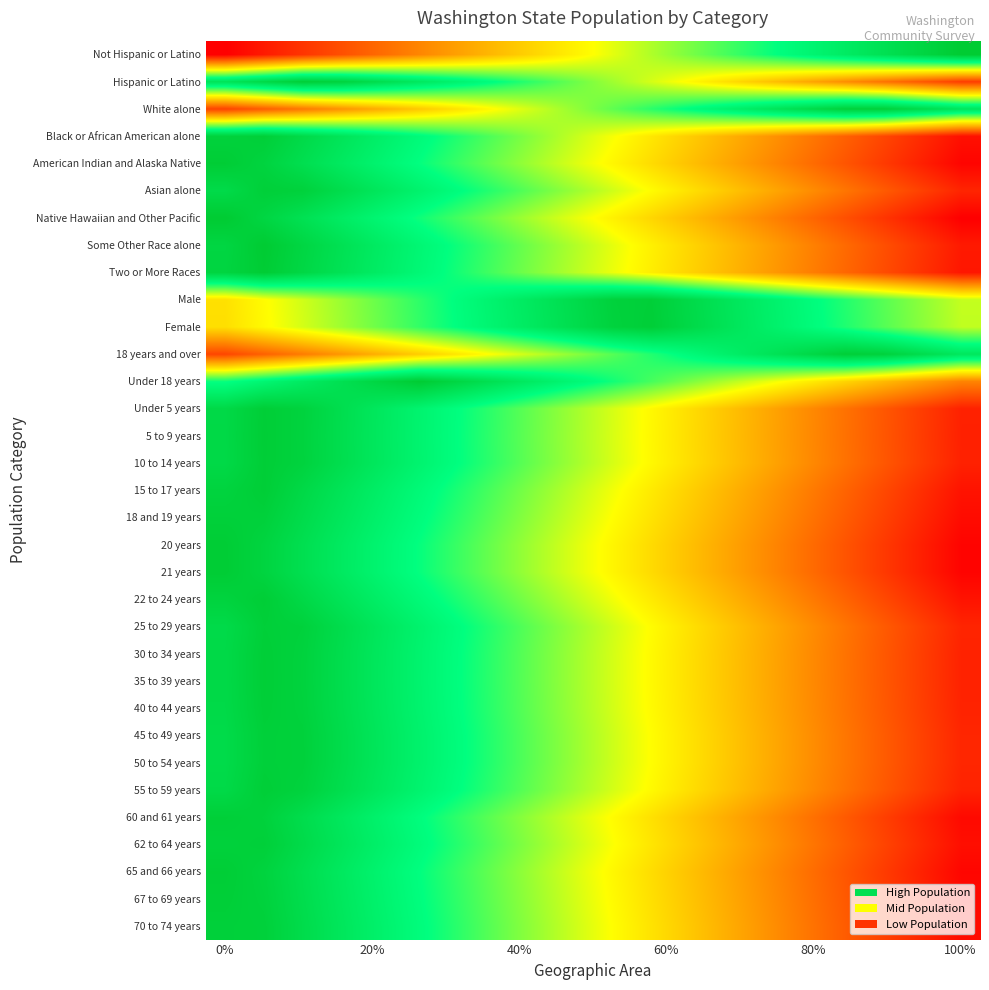

Reading left to right, extract all data points from this chart.

Not Hispanic or Latino: 0.0	0.1	0.1	0.2	0.2	0.3	0.3	0.4	0.4	0.5	0.5	0.6	0.6	0.7	0.7	0.8	0.8	0.9	0.9	1.0
Hispanic or Latino: 0.9	0.9	1.0	1.0	0.9	0.9	0.8	0.8	0.7	0.6	0.6	0.5	0.5	0.4	0.4	0.3	0.3	0.2	0.2	0.1
White alone: 0.1	0.2	0.2	0.3	0.3	0.4	0.4	0.5	0.6	0.6	0.7	0.7	0.8	0.8	0.9	0.9	1.0	1.0	0.9	0.9
Black or African American alone: 1.0	1.0	0.9	0.9	0.8	0.8	0.7	0.7	0.6	0.6	0.5	0.5	0.4	0.3	0.3	0.2	0.2	0.1	0.1	0.0
American Indian and Alaska Native: 1.0	1.0	0.9	0.9	0.8	0.7	0.7	0.6	0.6	0.5	0.5	0.4	0.4	0.3	0.3	0.2	0.2	0.1	0.1	0.0
Asian alone: 0.9	1.0	1.0	0.9	0.9	0.8	0.8	0.7	0.7	0.6	0.5	0.5	0.4	0.4	0.3	0.3	0.2	0.2	0.1	0.1
Native Hawaiian and Other Pacific: 1.0	0.9	0.9	0.8	0.8	0.7	0.7	0.6	0.6	0.5	0.5	0.4	0.4	0.3	0.3	0.2	0.2	0.1	0.1	0.0
Some Other Race alone: 0.9	1.0	0.9	0.9	0.8	0.8	0.7	0.7	0.6	0.6	0.5	0.5	0.4	0.4	0.3	0.3	0.2	0.2	0.1	0.1
Two or More Races: 1.0	1.0	0.9	0.9	0.8	0.8	0.7	0.7	0.6	0.6	0.5	0.5	0.4	0.4	0.3	0.3	0.2	0.2	0.1	0.0
Male: 0.4	0.5	0.5	0.6	0.7	0.7	0.8	0.8	0.9	0.9	1.0	1.0	0.9	0.9	0.8	0.8	0.7	0.7	0.6	0.6
Female: 0.4	0.5	0.5	0.6	0.6	0.7	0.8	0.8	0.9	0.9	1.0	1.0	0.9	0.9	0.8	0.8	0.7	0.7	0.6	0.6
18 years and over: 0.1	0.2	0.2	0.3	0.3	0.4	0.5	0.5	0.6	0.6	0.7	0.7	0.8	0.8	0.9	0.9	1.0	1.0	0.9	0.9
Under 18 years: 0.7	0.8	0.8	0.9	1.0	1.0	0.9	0.9	0.8	0.8	0.7	0.7	0.6	0.6	0.5	0.5	0.4	0.4	0.3	0.3
Under 5 years: 0.9	1.0	1.0	0.9	0.9	0.8	0.8	0.7	0.6	0.6	0.5	0.5	0.4	0.4	0.3	0.3	0.2	0.2	0.1	0.1
5 to 9 years: 0.9	1.0	1.0	0.9	0.9	0.8	0.7	0.7	0.6	0.6	0.5	0.5	0.4	0.4	0.3	0.3	0.2	0.2	0.1	0.1
10 to 14 years: 0.9	1.0	1.0	0.9	0.9	0.8	0.8	0.7	0.6	0.6	0.5	0.5	0.4	0.4	0.3	0.3	0.2	0.2	0.1	0.1
15 to 17 years: 1.0	1.0	0.9	0.9	0.8	0.8	0.7	0.7	0.6	0.6	0.5	0.5	0.4	0.4	0.3	0.2	0.2	0.1	0.1	0.0
18 and 19 years: 1.0	1.0	0.9	0.9	0.8	0.8	0.7	0.7	0.6	0.6	0.5	0.4	0.4	0.3	0.3	0.2	0.2	0.1	0.1	0.0
20 years: 1.0	1.0	0.9	0.9	0.8	0.7	0.7	0.6	0.6	0.5	0.5	0.4	0.4	0.3	0.3	0.2	0.2	0.1	0.1	0.0
21 years: 1.0	1.0	0.9	0.9	0.8	0.7	0.7	0.6	0.6	0.5	0.5	0.4	0.4	0.3	0.3	0.2	0.2	0.1	0.1	0.0
22 to 24 years: 1.0	1.0	0.9	0.9	0.8	0.8	0.7	0.7	0.6	0.6	0.5	0.5	0.4	0.4	0.3	0.3	0.2	0.1	0.1	0.0
25 to 29 years: 0.9	1.0	1.0	0.9	0.9	0.8	0.8	0.7	0.7	0.6	0.5	0.5	0.4	0.4	0.3	0.3	0.2	0.2	0.1	0.1
30 to 34 years: 0.9	1.0	1.0	0.9	0.9	0.8	0.8	0.7	0.6	0.6	0.5	0.5	0.4	0.4	0.3	0.3	0.2	0.2	0.1	0.1
35 to 39 years: 0.9	1.0	1.0	0.9	0.9	0.8	0.8	0.7	0.6	0.6	0.5	0.5	0.4	0.4	0.3	0.3	0.2	0.2	0.1	0.1
40 to 44 years: 0.9	1.0	1.0	0.9	0.9	0.8	0.8	0.7	0.6	0.6	0.5	0.5	0.4	0.4	0.3	0.3	0.2	0.2	0.1	0.1
45 to 49 years: 0.9	1.0	1.0	0.9	0.9	0.8	0.8	0.7	0.7	0.6	0.6	0.5	0.4	0.4	0.3	0.3	0.2	0.2	0.1	0.1
50 to 54 years: 0.9	1.0	1.0	0.9	0.9	0.8	0.8	0.7	0.7	0.6	0.6	0.5	0.4	0.4	0.3	0.3	0.2	0.2	0.1	0.1
55 to 59 years: 0.9	1.0	1.0	0.9	0.9	0.8	0.8	0.7	0.6	0.6	0.5	0.5	0.4	0.4	0.3	0.3	0.2	0.2	0.1	0.1
60 and 61 years: 1.0	1.0	0.9	0.9	0.8	0.8	0.7	0.7	0.6	0.5	0.5	0.4	0.4	0.3	0.3	0.2	0.2	0.1	0.1	0.0
62 to 64 years: 1.0	1.0	0.9	0.9	0.8	0.8	0.7	0.7	0.6	0.6	0.5	0.5	0.4	0.3	0.3	0.2	0.2	0.1	0.1	0.0
65 and 66 years: 1.0	1.0	0.9	0.9	0.8	0.8	0.7	0.6	0.6	0.5	0.5	0.4	0.4	0.3	0.3	0.2	0.2	0.1	0.1	0.0
67 to 69 years: 1.0	1.0	0.9	0.9	0.8	0.8	0.7	0.7	0.6	0.5	0.5	0.4	0.4	0.3	0.3	0.2	0.2	0.1	0.1	0.0
70 to 74 years: 1.0	1.0	0.9	0.9	0.8	0.8	0.7	0.7	0.6	0.6	0.5	0.4	0.4	0.3	0.3	0.2	0.2	0.1	0.1	0.0